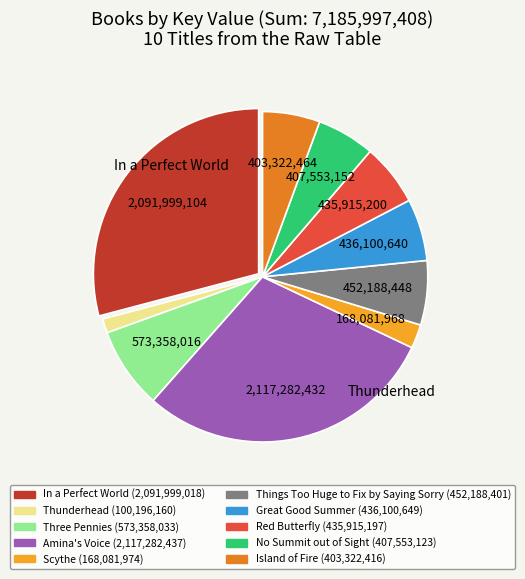

The Things Too Huge to Fix by Saying Sorry slice represents 6% of the pie. True or false?

True